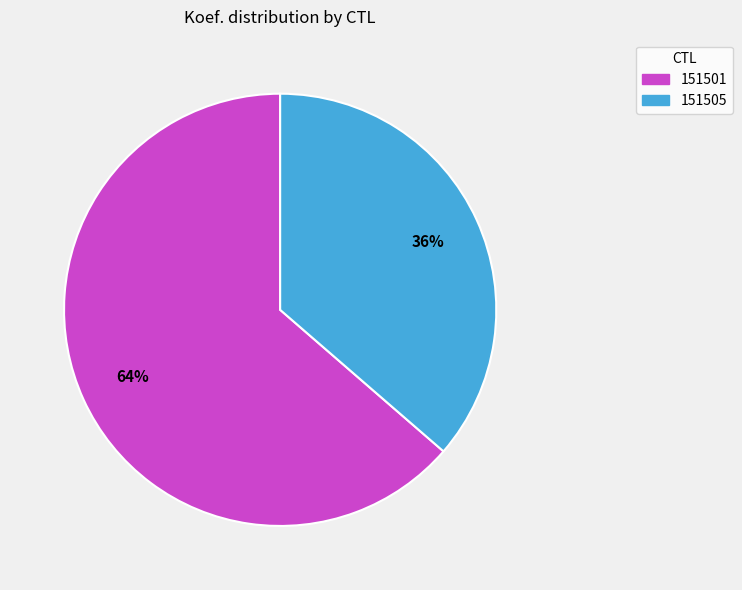

Does 151505 represent more than half of the total?

No